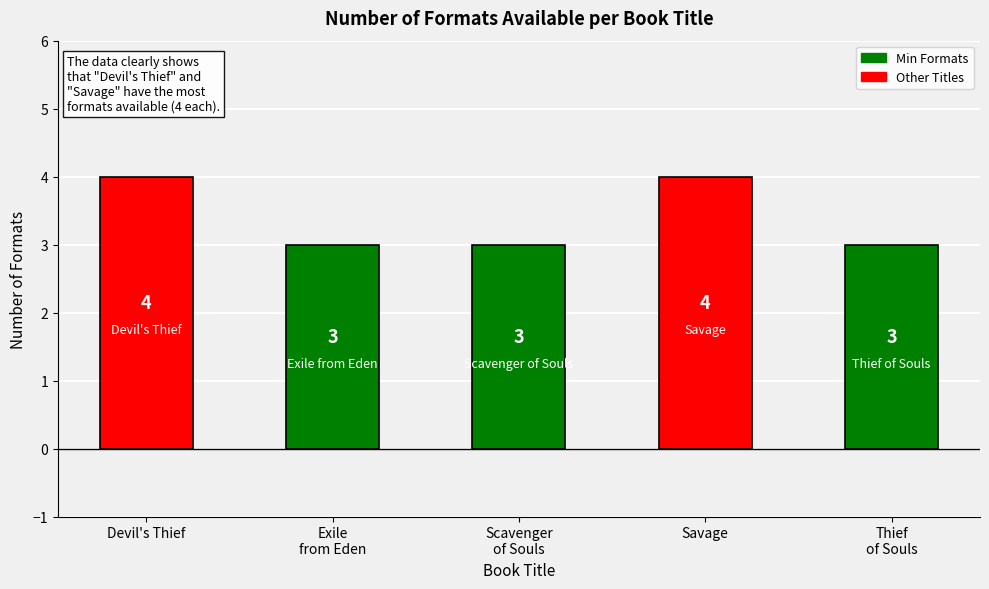

How many bars are there in total?

5